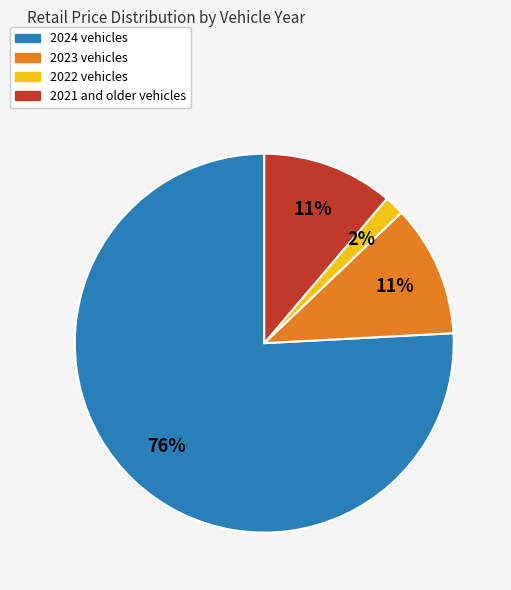

Does any single category account for the majority?

Yes